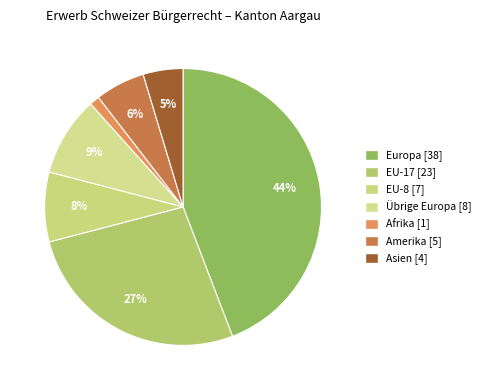

Rank the categories by value from lowest to highest.

Afrika, Asien, Amerika, EU-8, Übrige Europa, EU-17, Europa